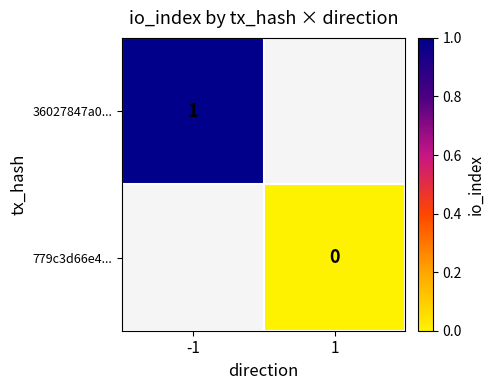

Which label corresponds to the largest value in the chart?

-1